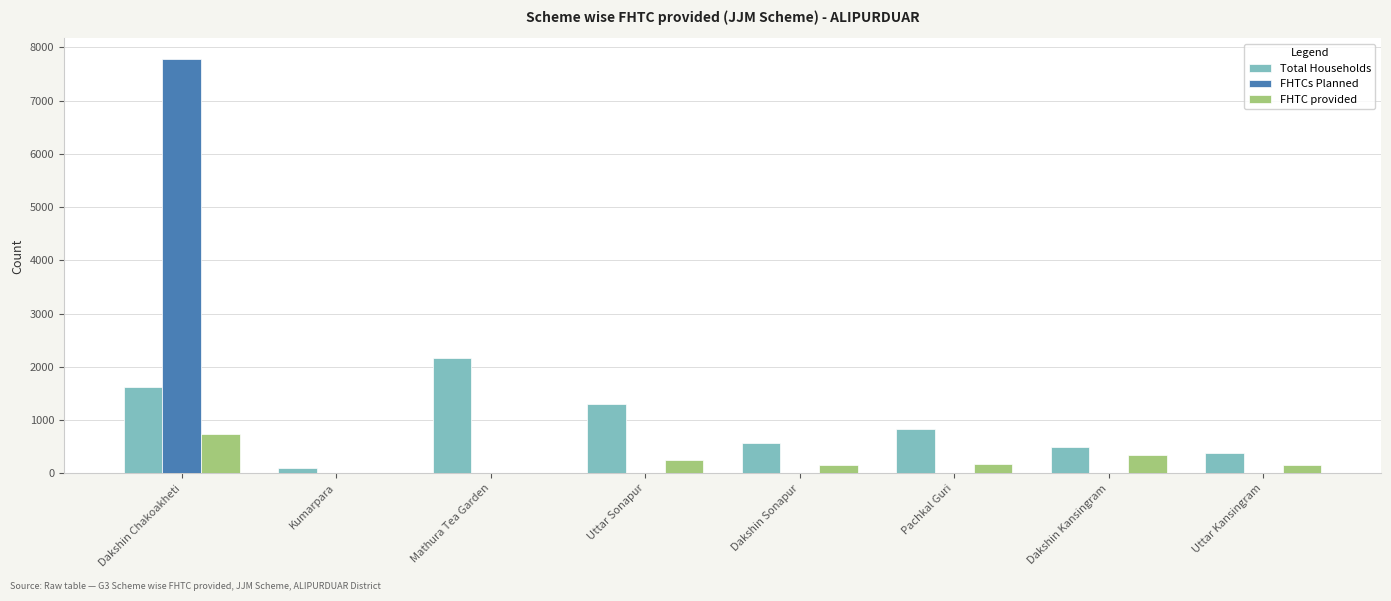

Is it true that Total Households equals 492 at Dakshin Kansingram?

True